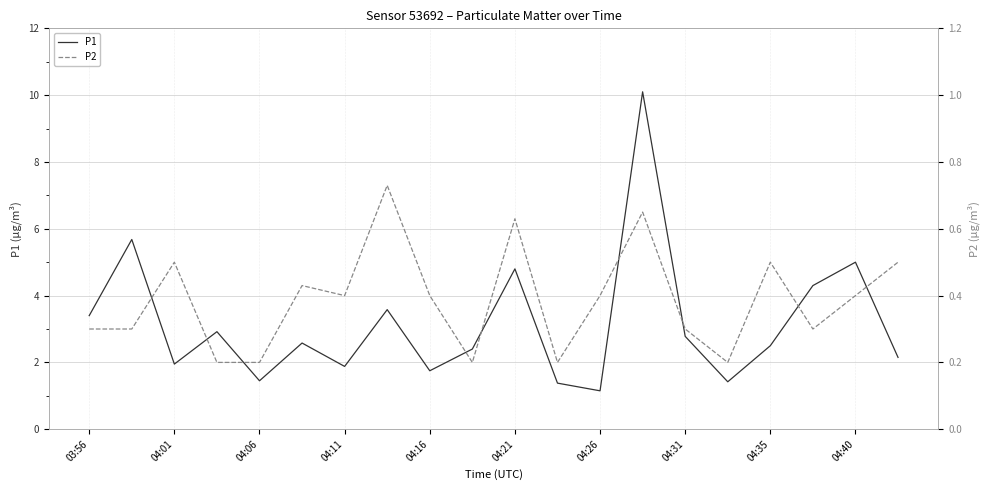

Which series has the largest total across all categories?

P1